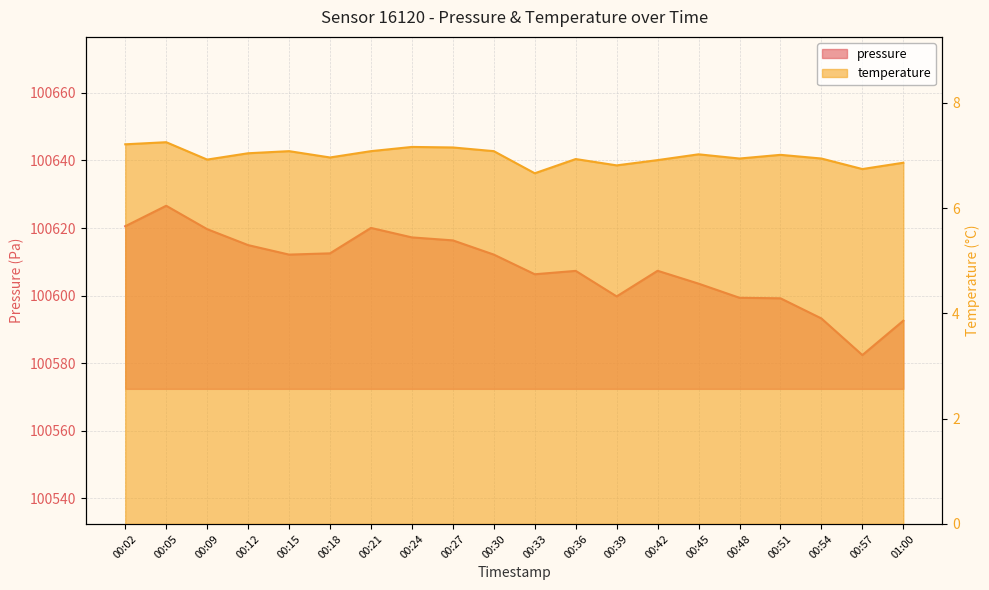

At which category is the sum across all series the highest?

00:05